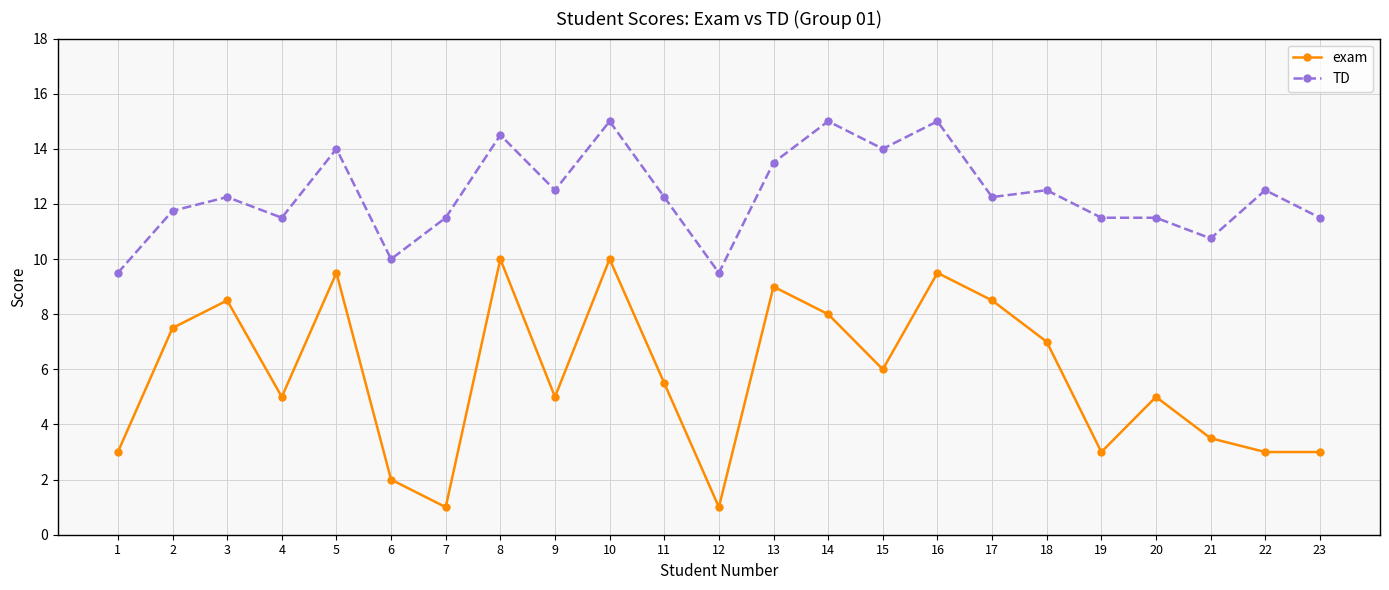

What are all the series names shown in the legend?

exam, TD